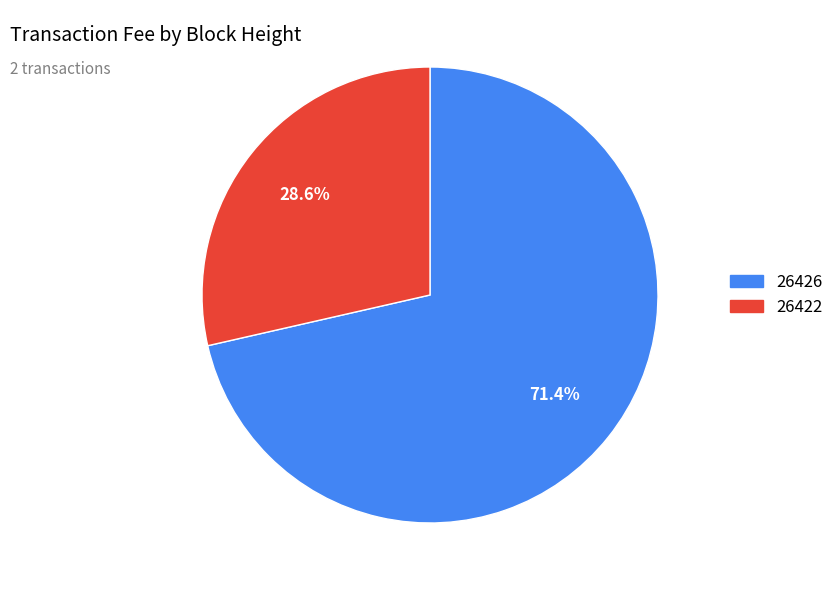

Does any single category account for the majority?

Yes